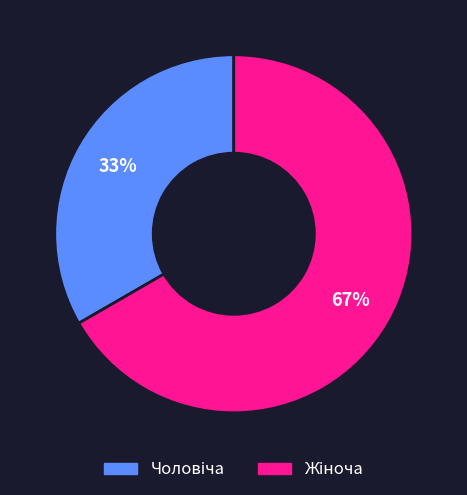

Does any single category account for the majority?

Yes